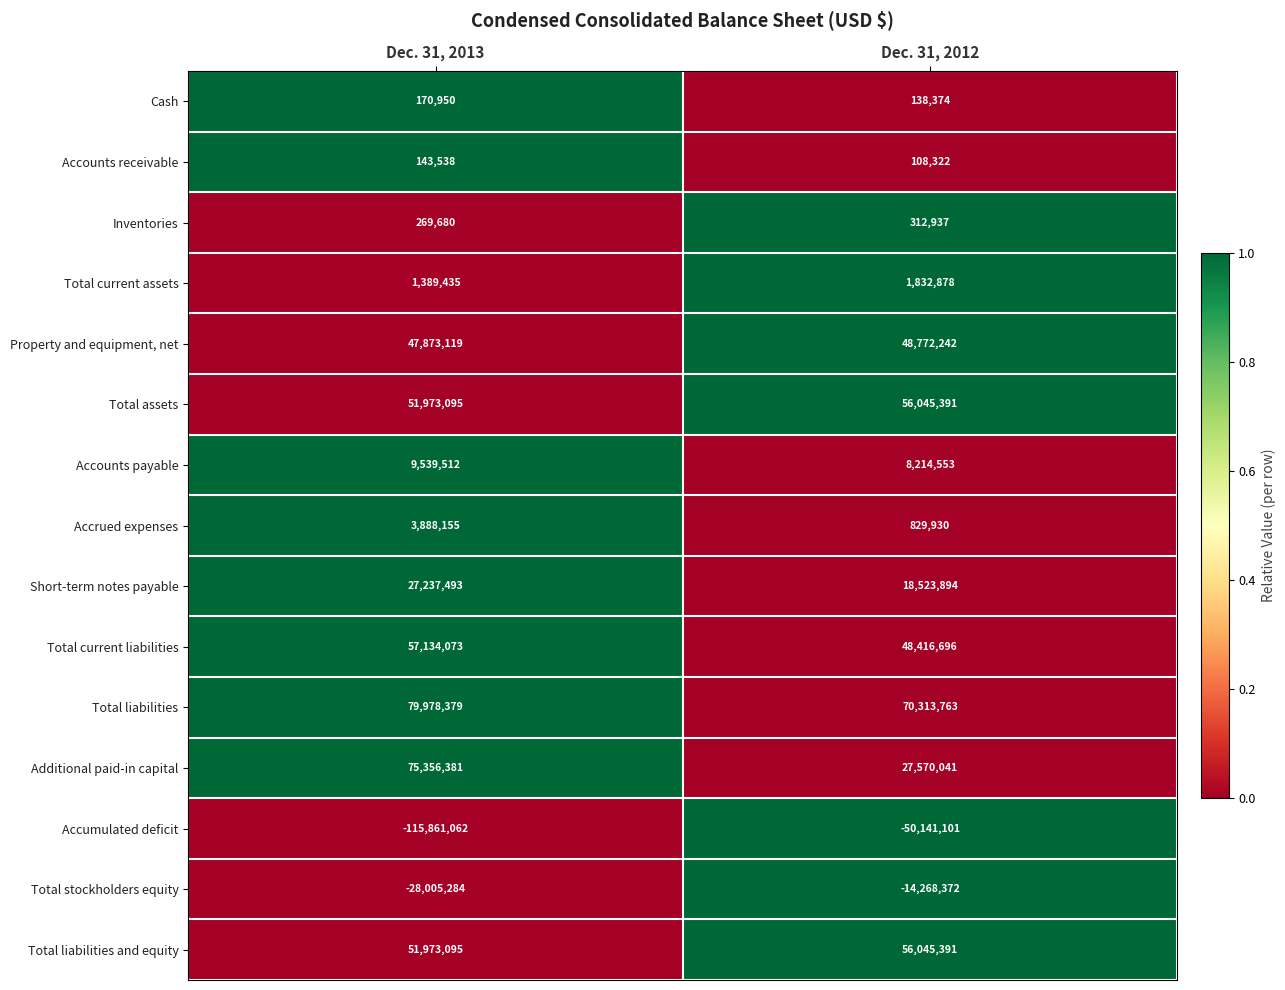

Which series has the widest spread of values?

Accumulated deficit